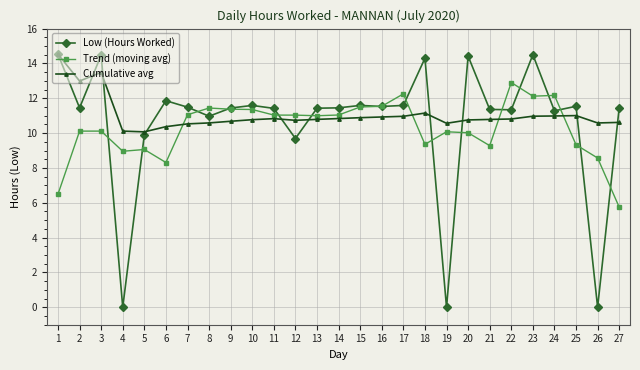

What is the total value across all series at 5?

29.0